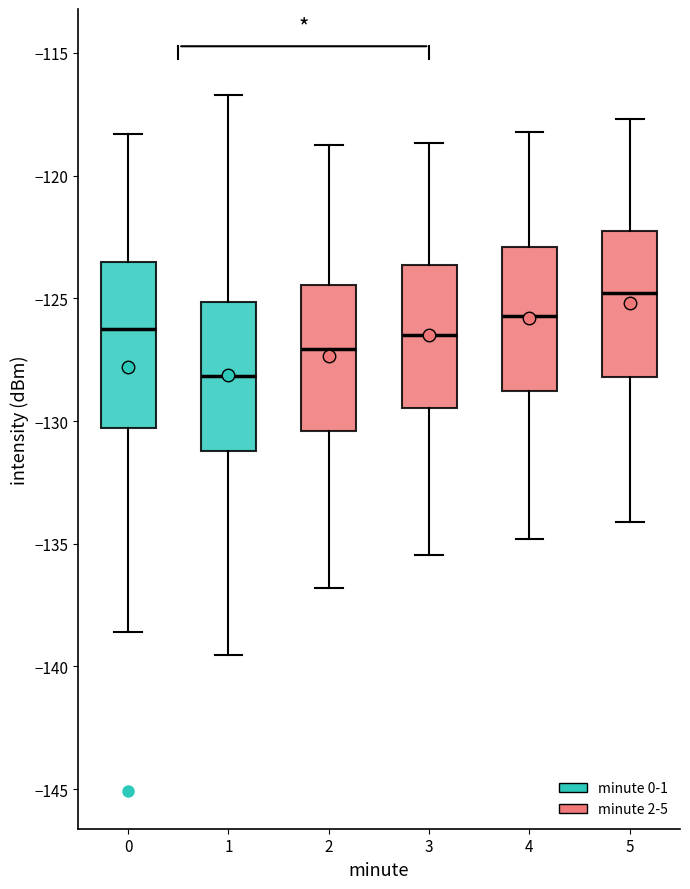

Where is the lower edge of the box at x = 5 on the y-axis? The values are not printed on the chart, so give them approximately, as read against the axis.

-128.0